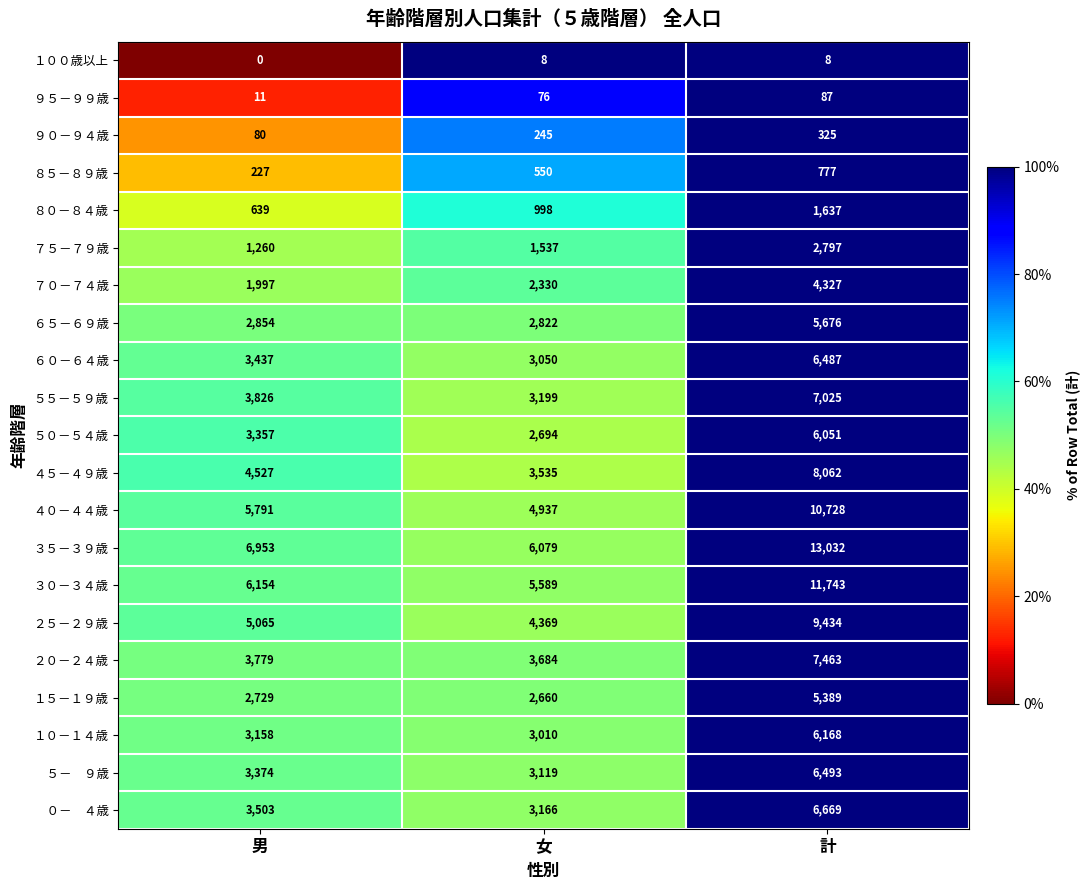

What is the average value of the ８５－８９歳 series?

518